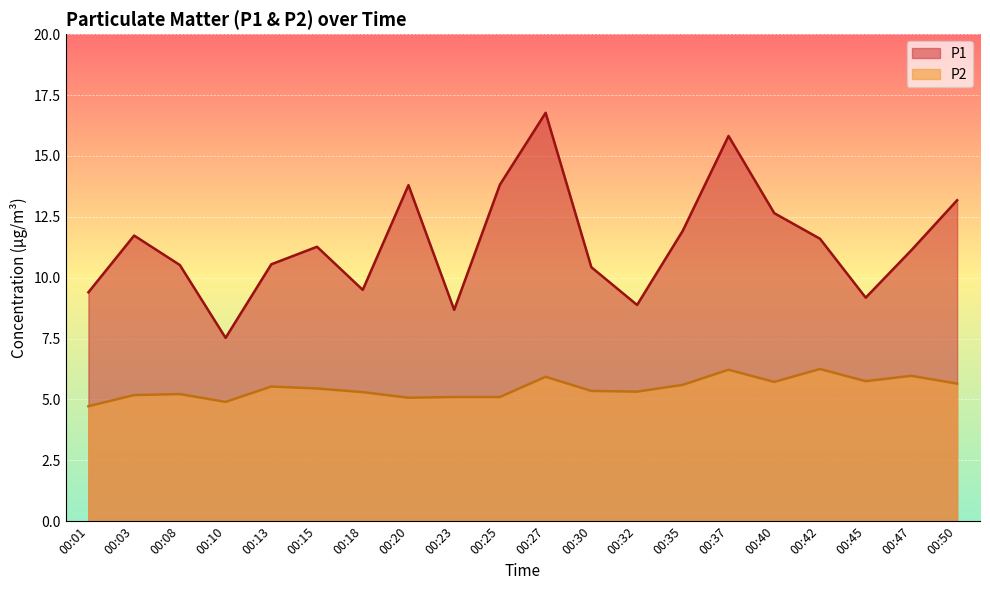

Which label corresponds to the smallest value in the chart?

00:01